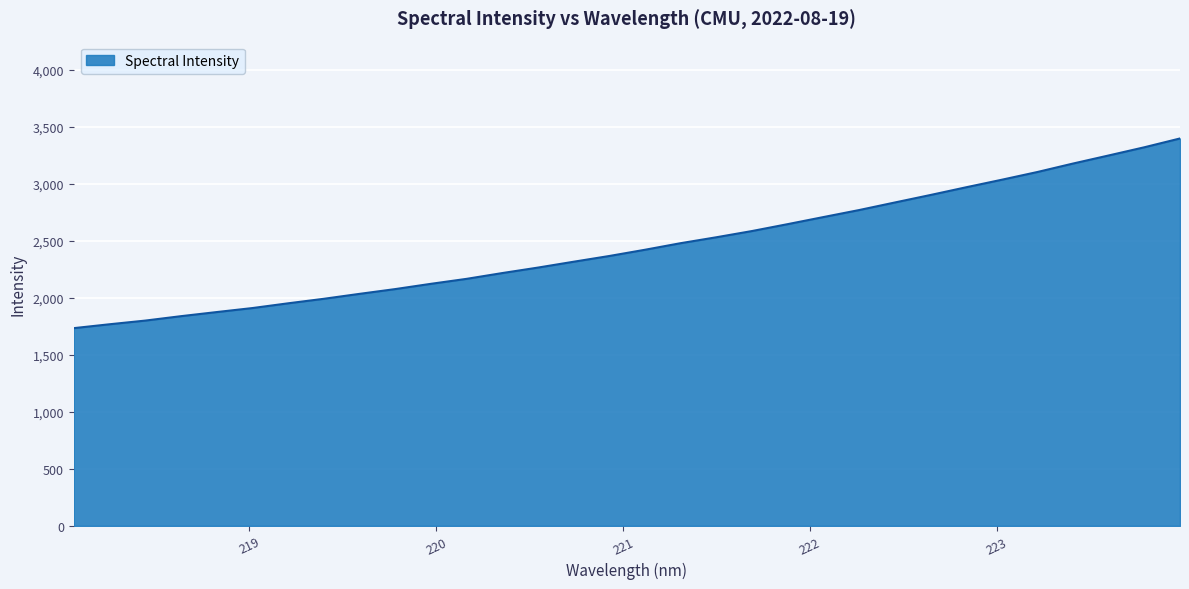

What is the minimum value shown in the chart?

1735.2